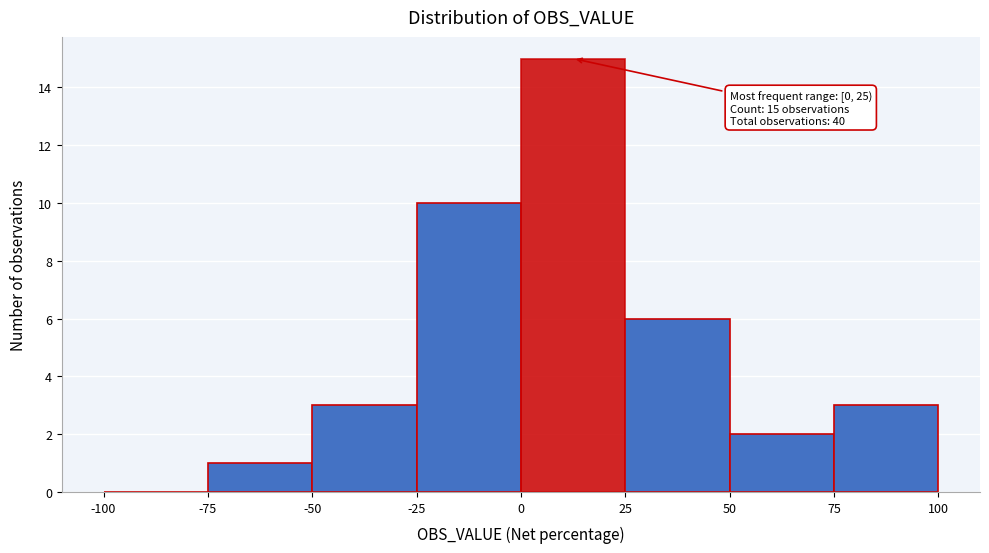

Over which range of the x-axis is the bar tallest?

0 to 25